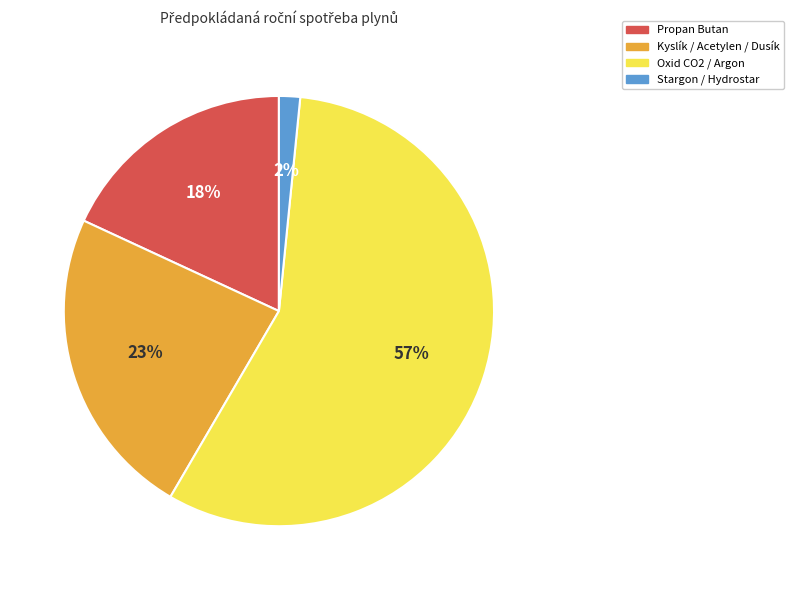

To the nearest percent, what is the difference between the largest and smallest slice percentages?

55%